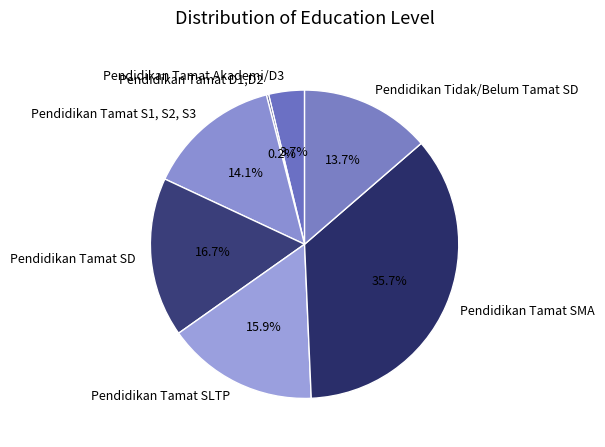

Is there a majority slice in this chart?

No